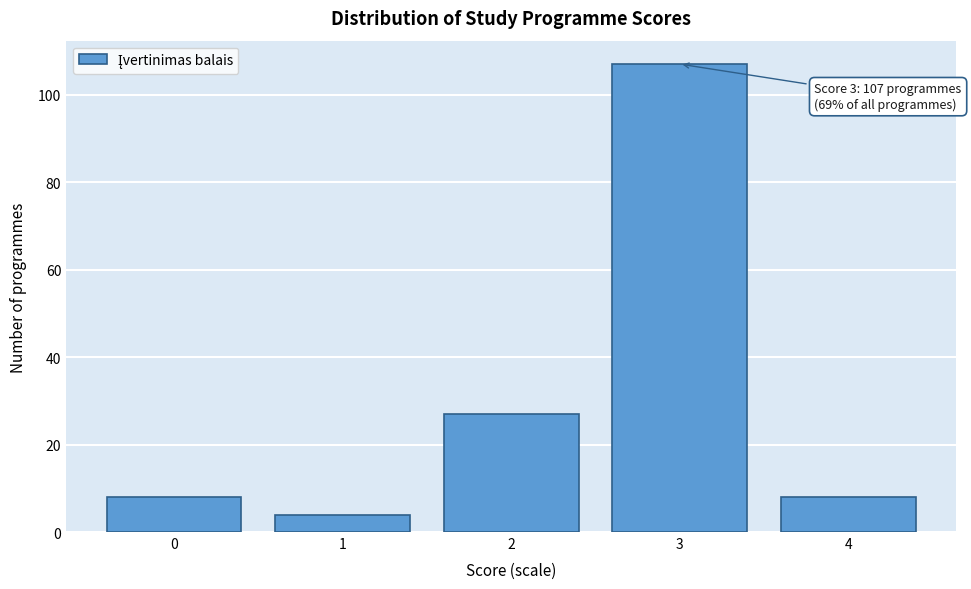

Reading left to right, list all the values displayed in this chart.

8	4	27	107	8